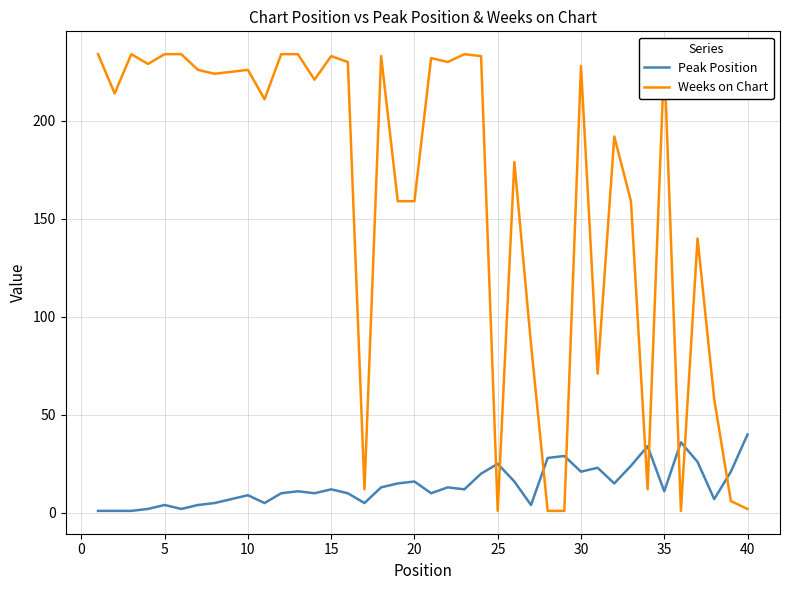

What is the highest value of the Peak Position series?

40